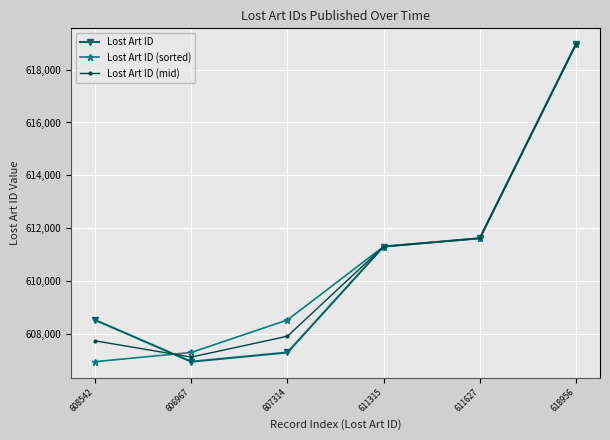

What is the highest value of the Lost Art ID (sorted) series?

618956.0